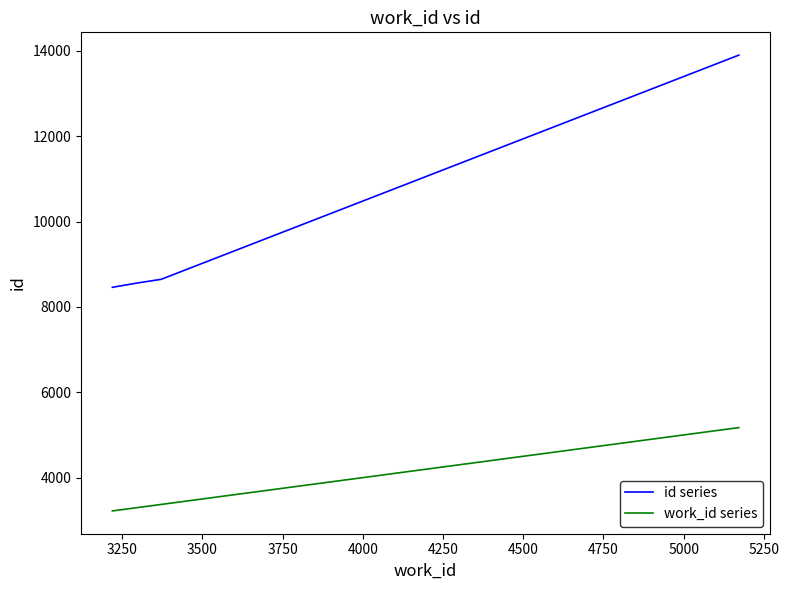

What is the minimum value shown in the chart?

3219